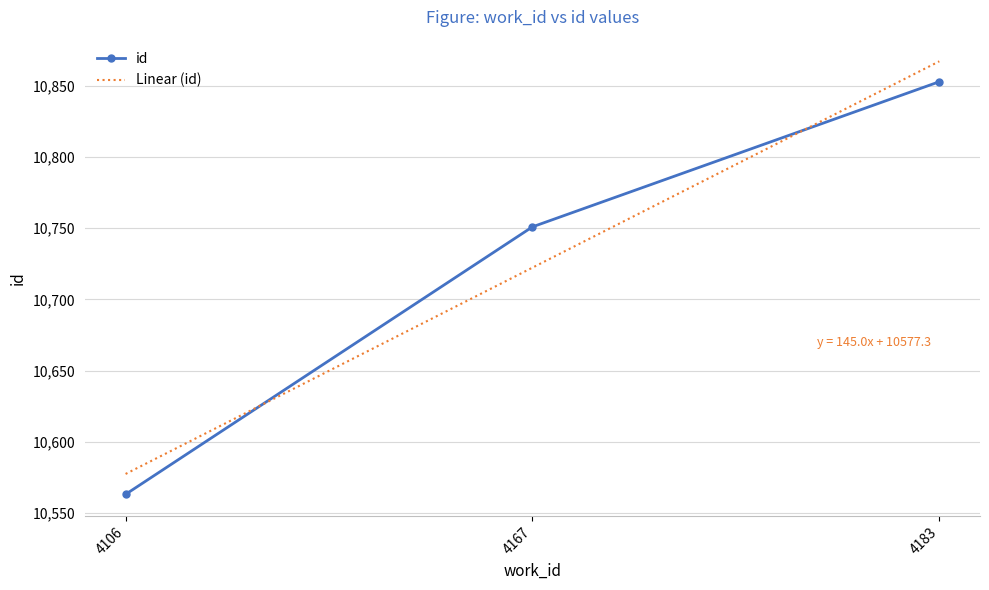

True or false: the data shows 2885 at 4183.

False